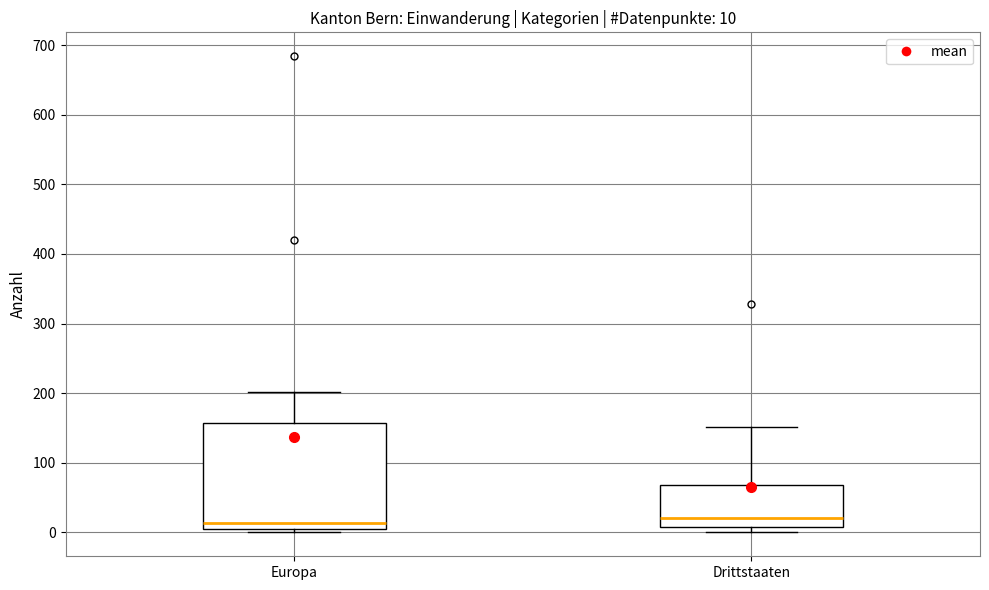

Comparing the boxes themselves (not the whiskers), which one is the tallest?

Europa